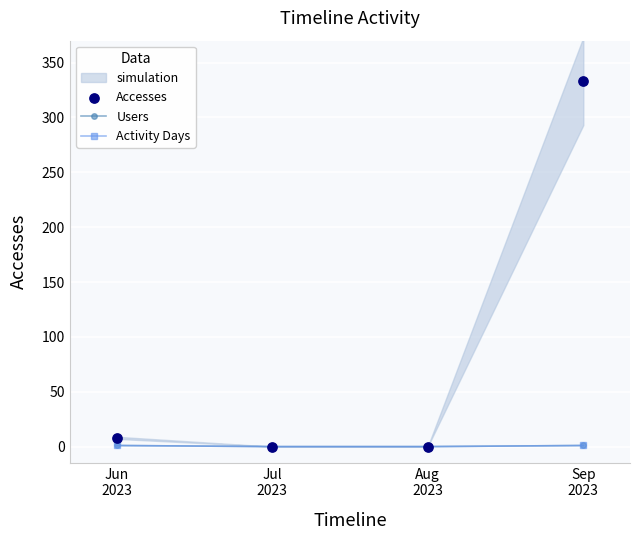

Which series has the largest total across all categories?

Accesses